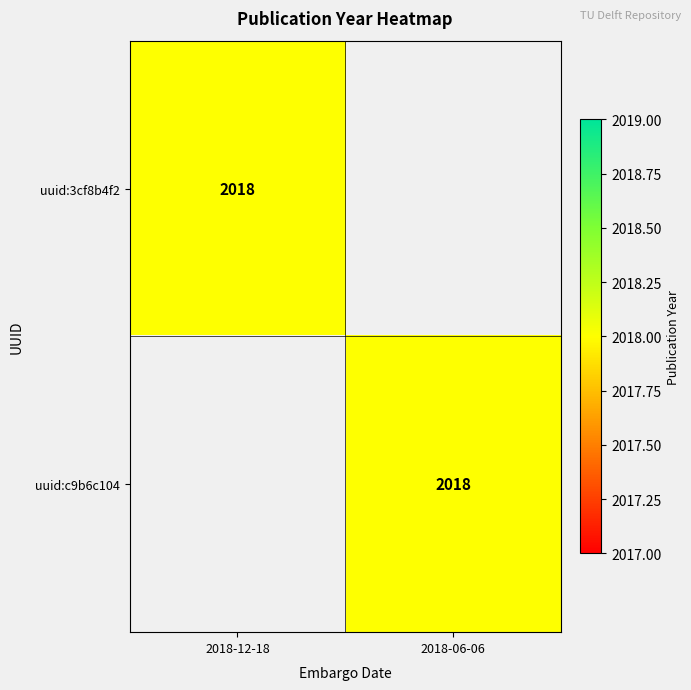

True or false: uuid:c9b6c104 has a value of 2018 at 2018-06-06.

True